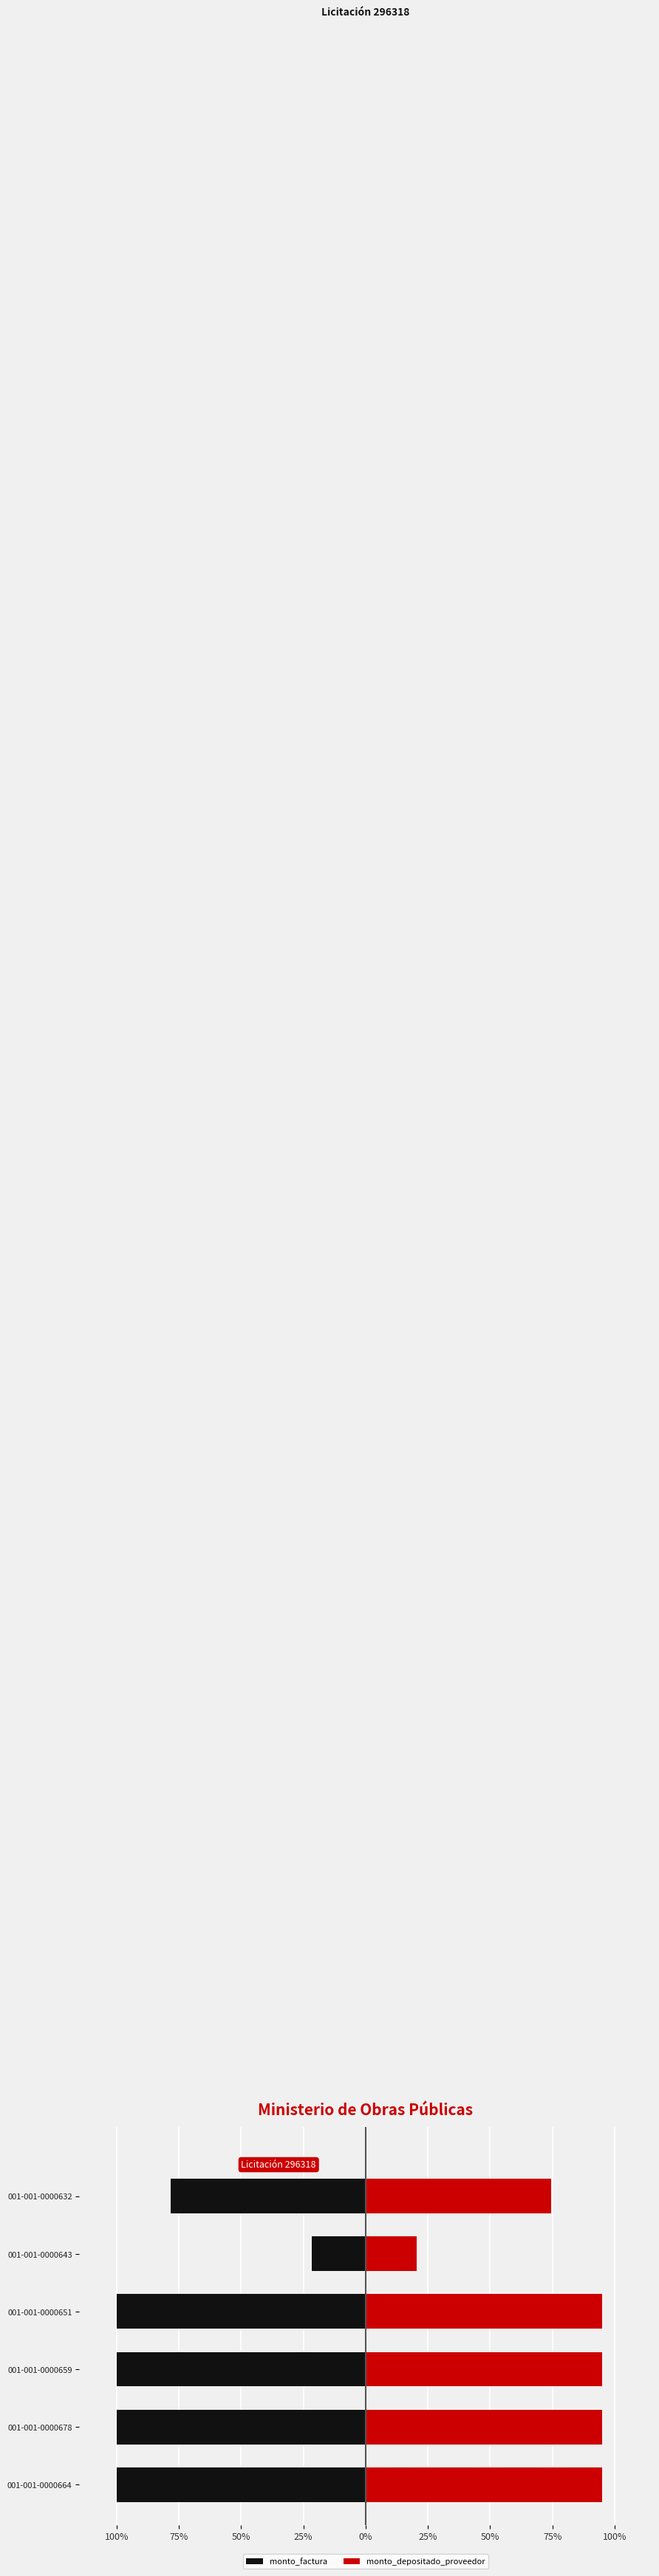

What is the sum of the monto_depositado_proveedor values at 001-001-0000643 and 001-001-0000651?

1.2